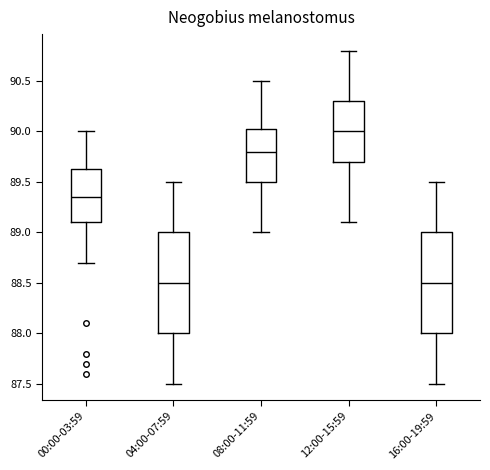

Reading left to right, read every box against the y-axis: the position of its median line, the range the box covers, and the ends of its whiskers. The values are not printed on the chart, so give them approximately, as read against the axis.

00:00-03:59: median 89.35, box 89.10 to 89.65, whiskers 88.70 to 90.00
04:00-07:59: median 88.50, box 88.00 to 89.00, whiskers 87.50 to 89.50
08:00-11:59: median 89.80, box 89.50 to 90.05, whiskers 89.00 to 90.50
12:00-15:59: median 90.00, box 89.70 to 90.30, whiskers 89.10 to 90.80
16:00-19:59: median 88.50, box 88.00 to 89.00, whiskers 87.50 to 89.50